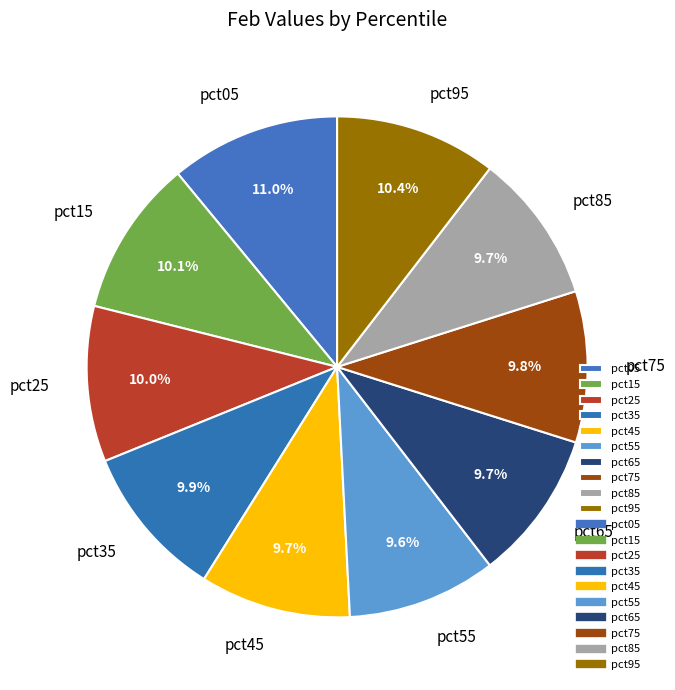

Count the number of slices in the pie.

10